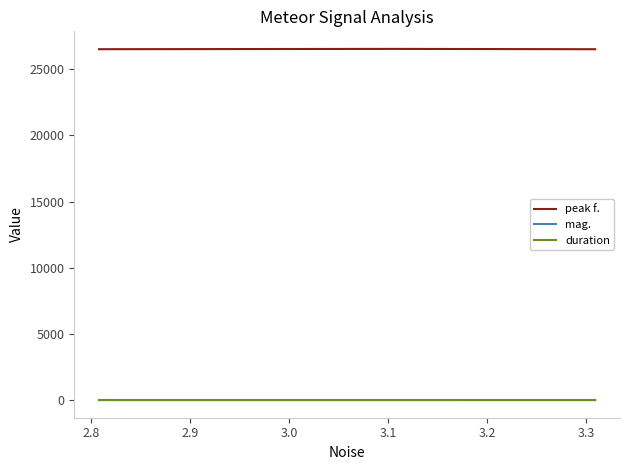

Which series has the largest total across all categories?

peak f.